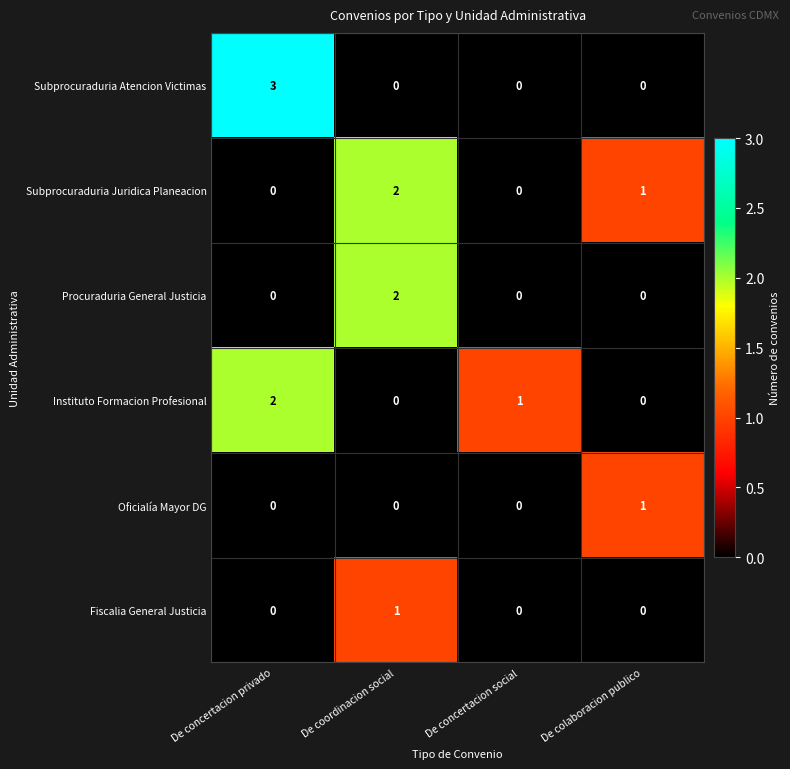

At which label does Subprocuraduria Juridica Planeacion first exceed 1?

De coordinacion social